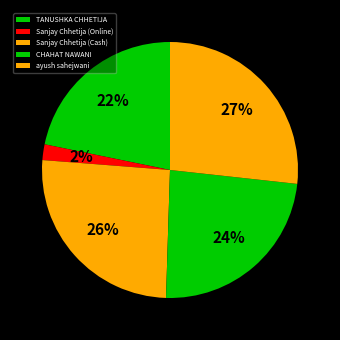

What portion of the pie excludes ayush sahejwani?

73.3%